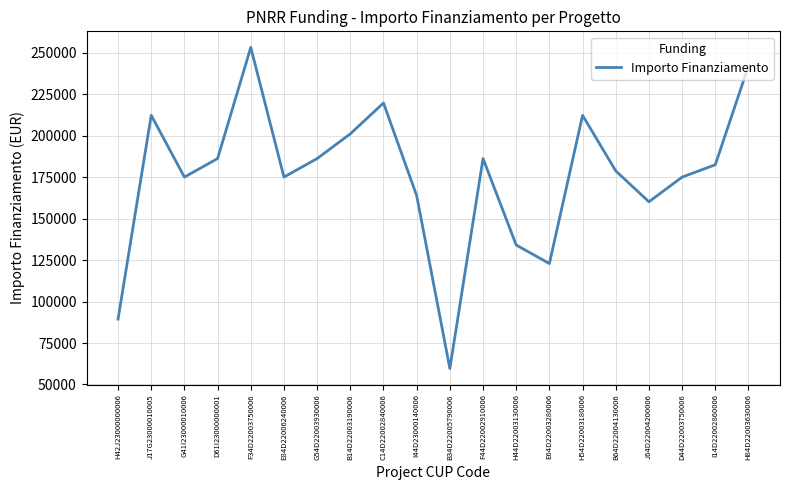

Is it true that the value at F34D22003750006 is 253355.4?

True